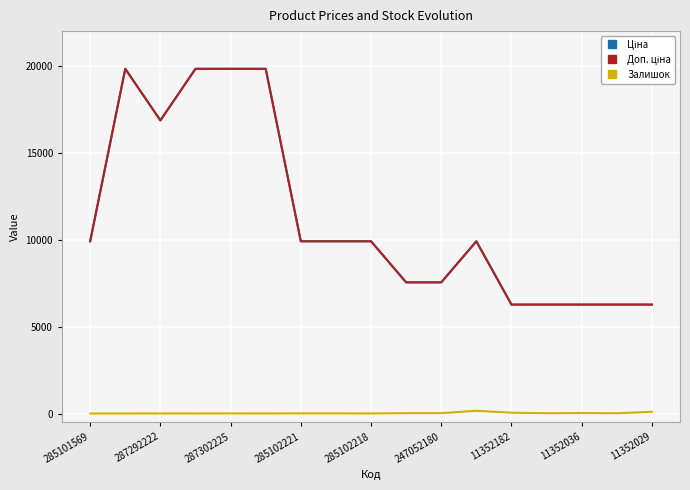

True or false: Доп. ціна and Залишок cross at least once.

False